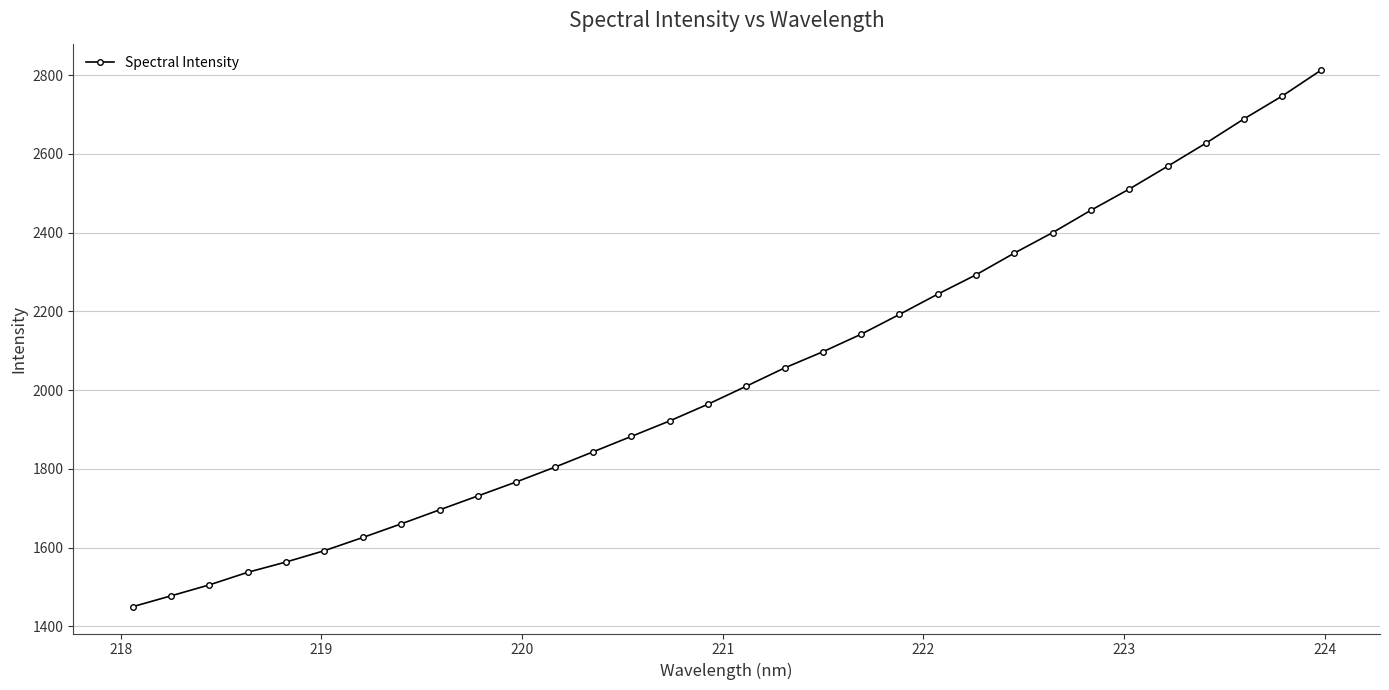

What is the value of the 25th point from the left?

2399.9